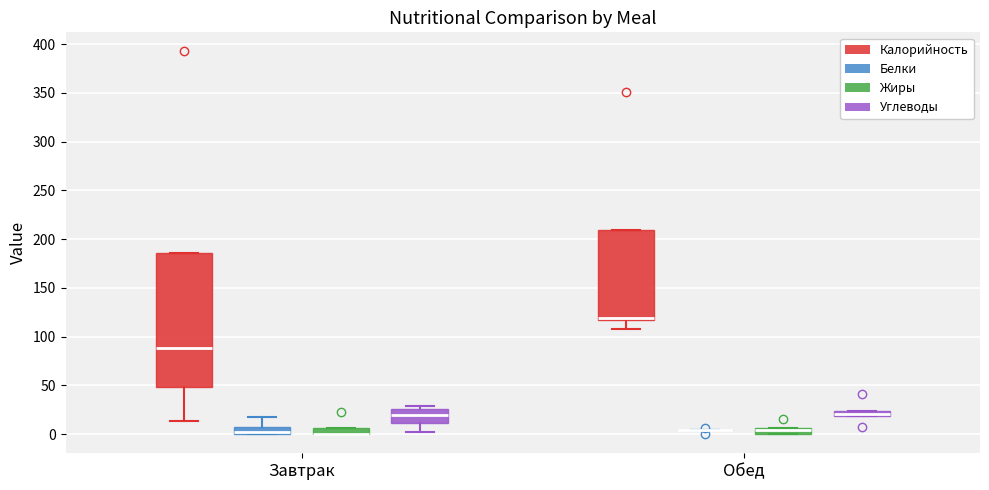

Where is the upper edge of the box for Обед (Углеводы) on the y-axis? The values are not printed on the chart, so give them approximately, as read against the axis.

25